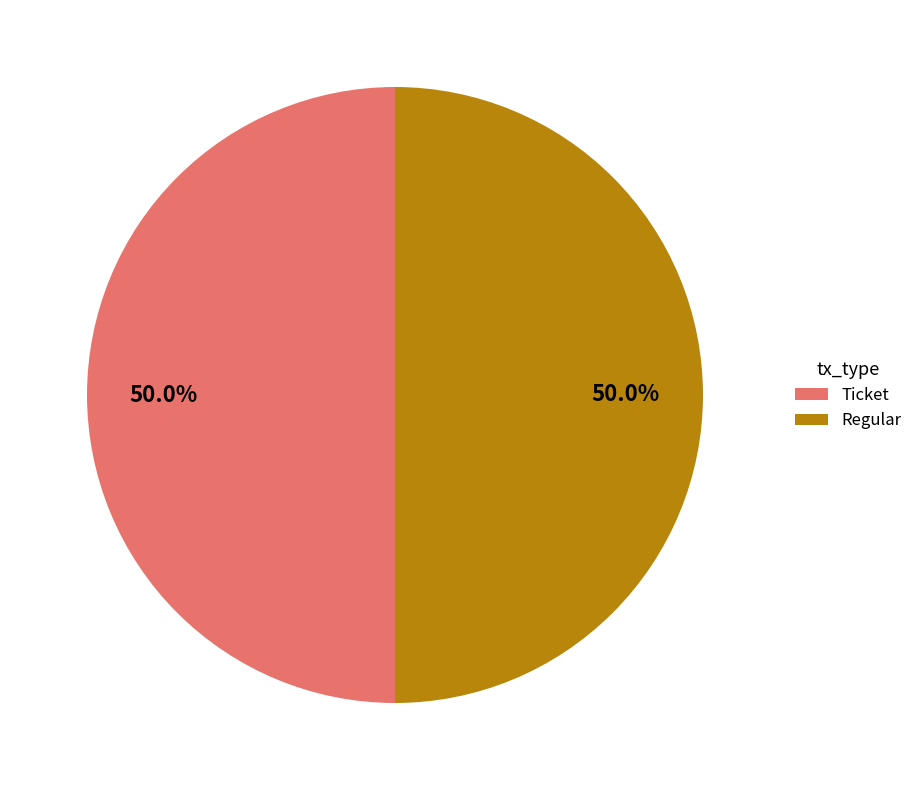

What is the ratio of the value at Ticket to the value at Regular?

1.0